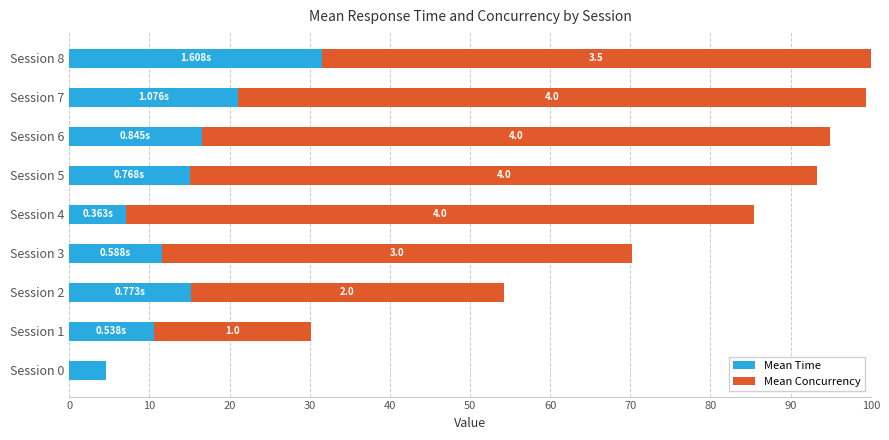

What is the total value across all series at Session 2?

54.3